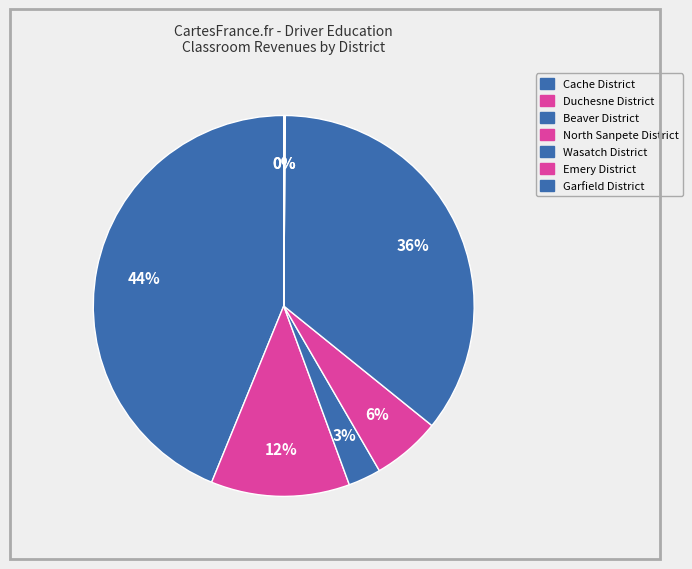

The Beaver District slice represents 18% of the pie. True or false?

False